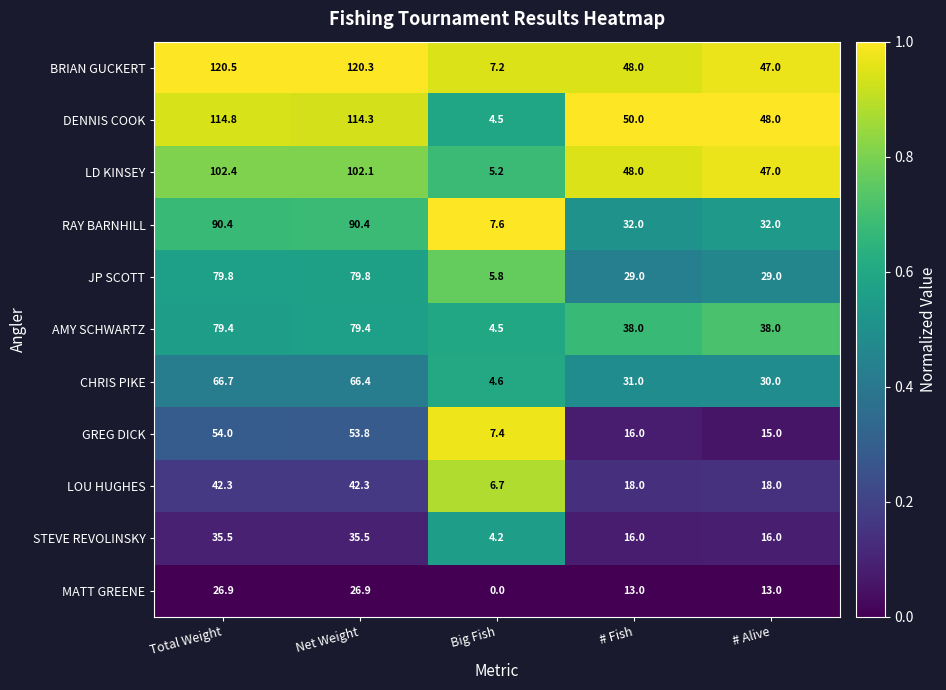

Which series has the largest total across all categories?

BRIAN GUCKERT